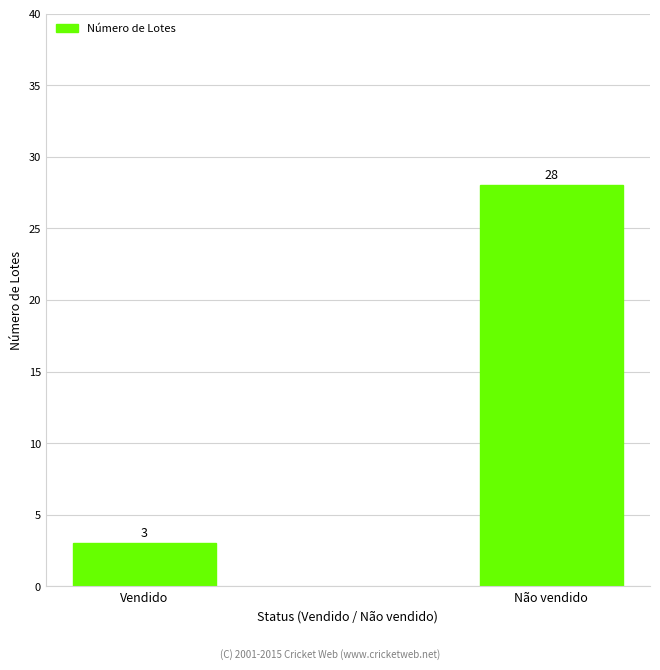

Does the chart contain stacked bars?

No